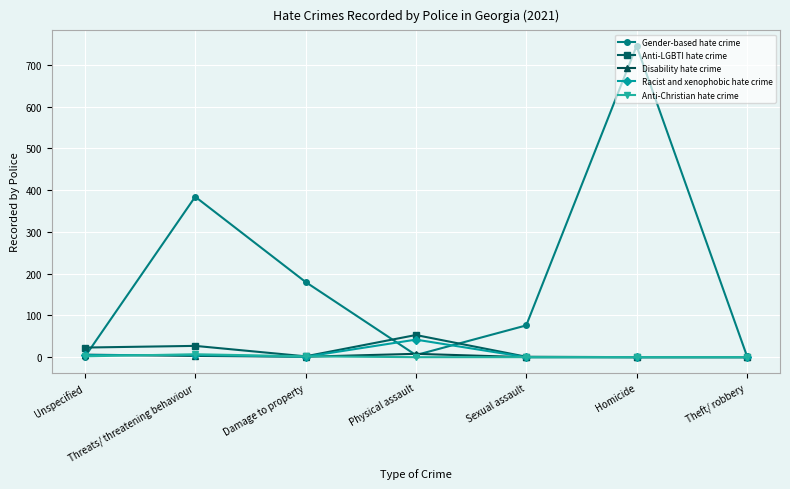

What is the sum of the Gender-based hate crime values at Damage to property and Unspecified?

181